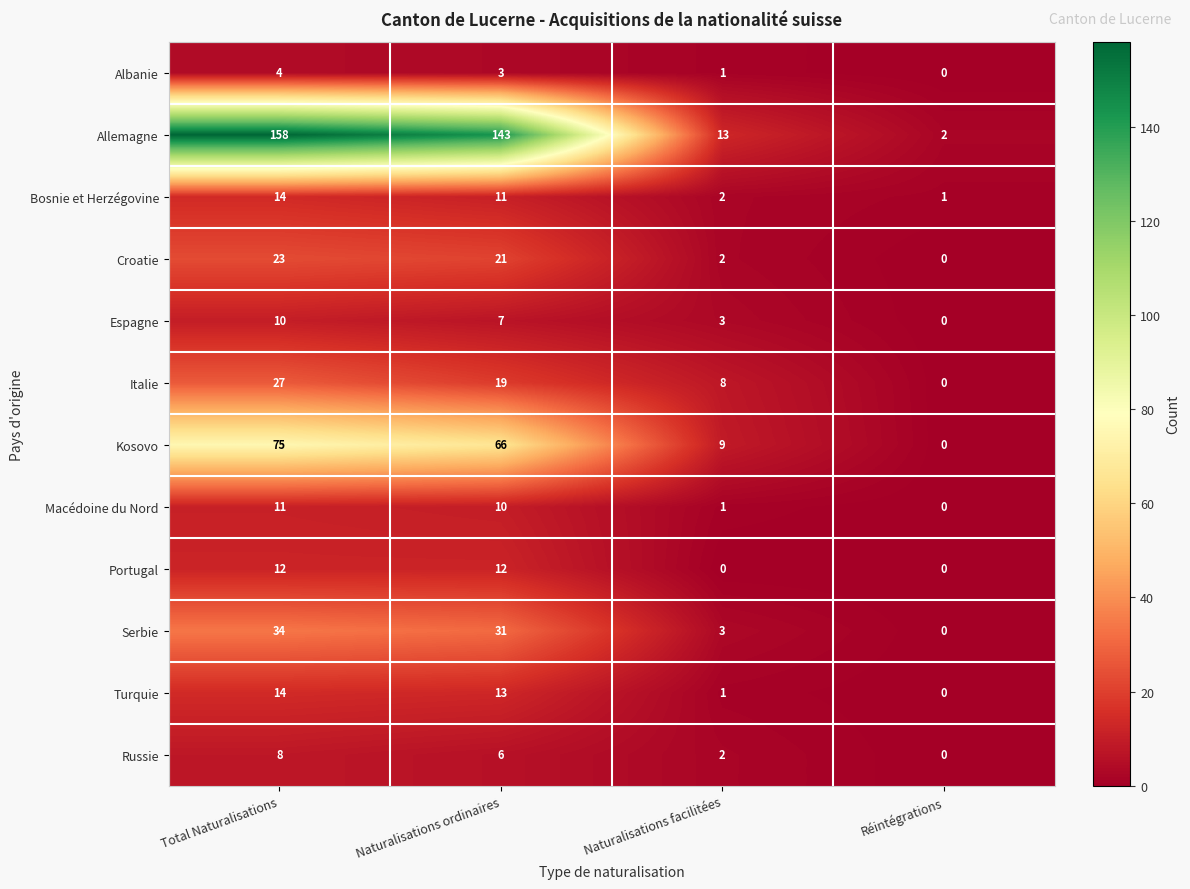

What is the average value of the Allemagne series?

79